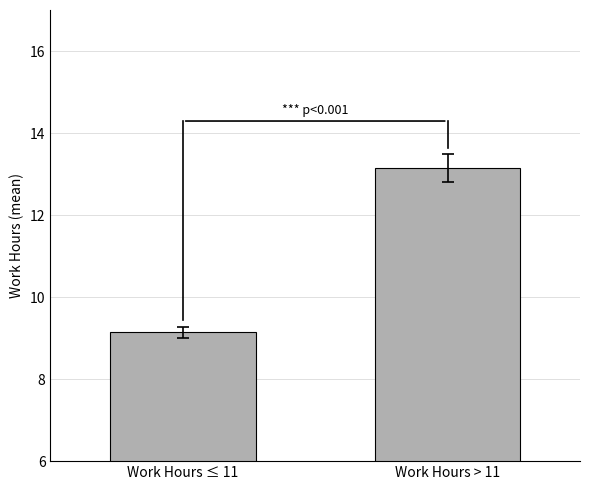

Which category has the highest value across all series?

Work Hours > 11